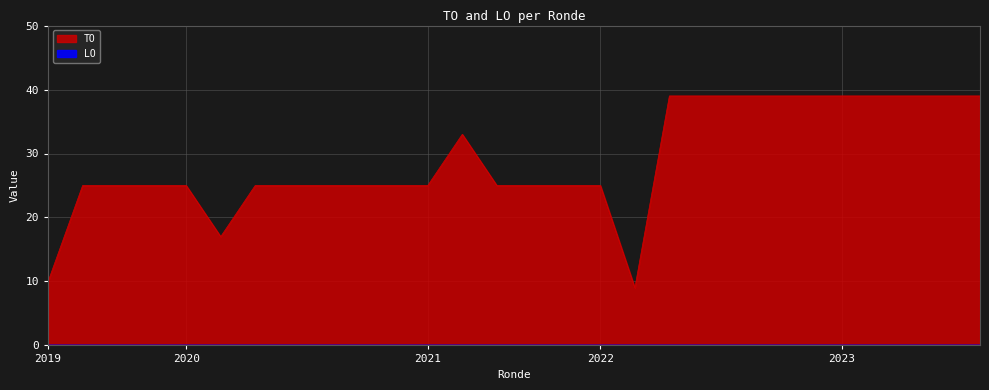

How many data points does each series have?

28